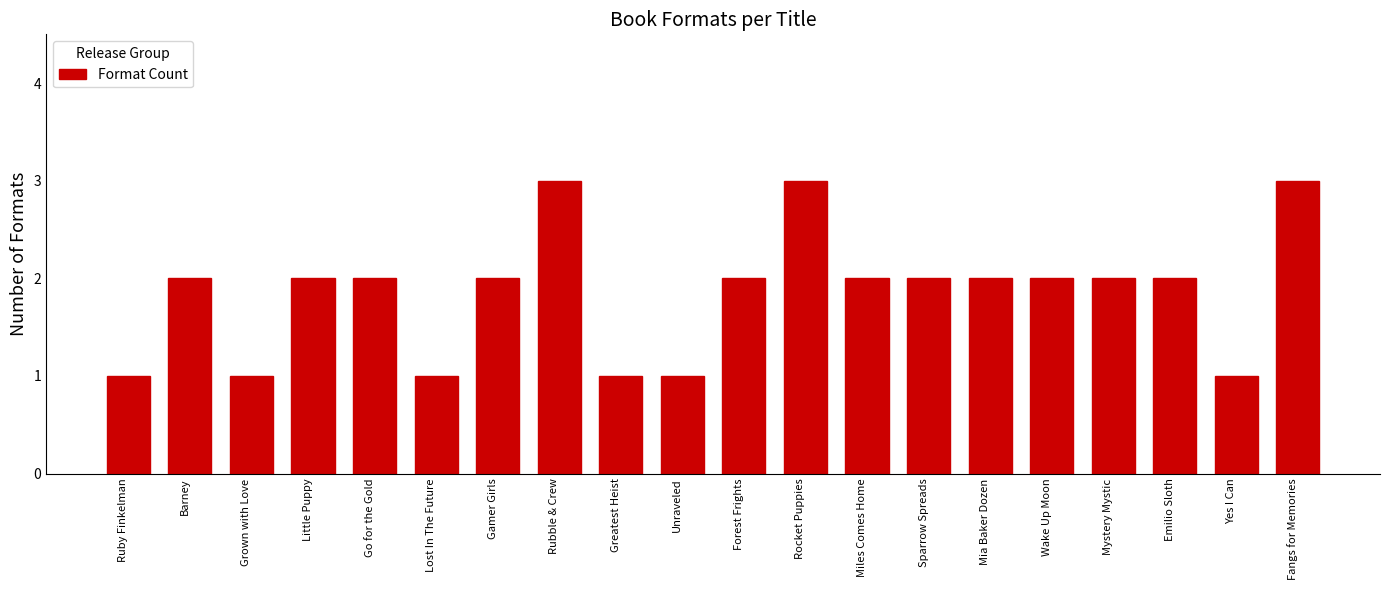

Reading right to left, extract all data points from this chart.

Fangs for Memories=3	Yes I Can=1	Emilio Sloth=2	Mystery Mystic=2	Wake Up Moon=2	Mia Baker Dozen=2	Sparrow Spreads=2	Miles Comes Home=2	Rocket Puppies=3	Forest Frights=2	Unraveled=1	Greatest Heist=1	Rubble & Crew=3	Gamer Girls=2	Lost In The Future=1	Go for the Gold=2	Little Puppy=2	Grown with Love=1	Barney=2	Ruby Finkelman=1